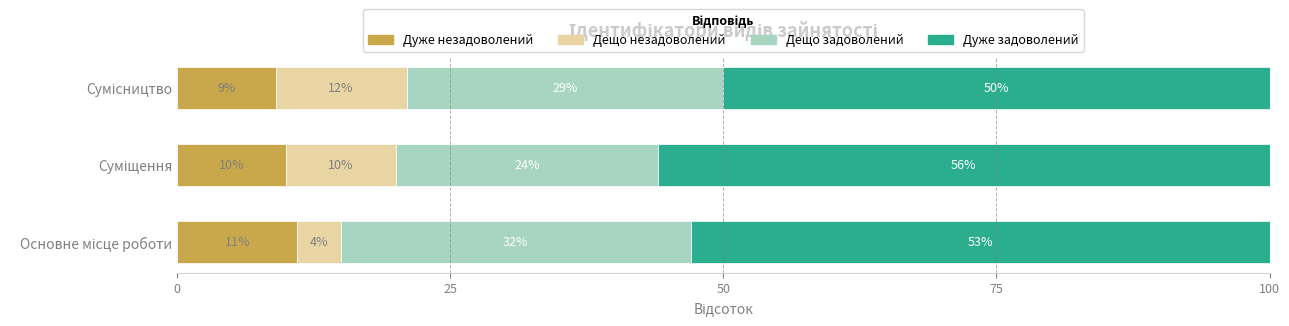

What is the minimum value for Дуже незадоволений?

9